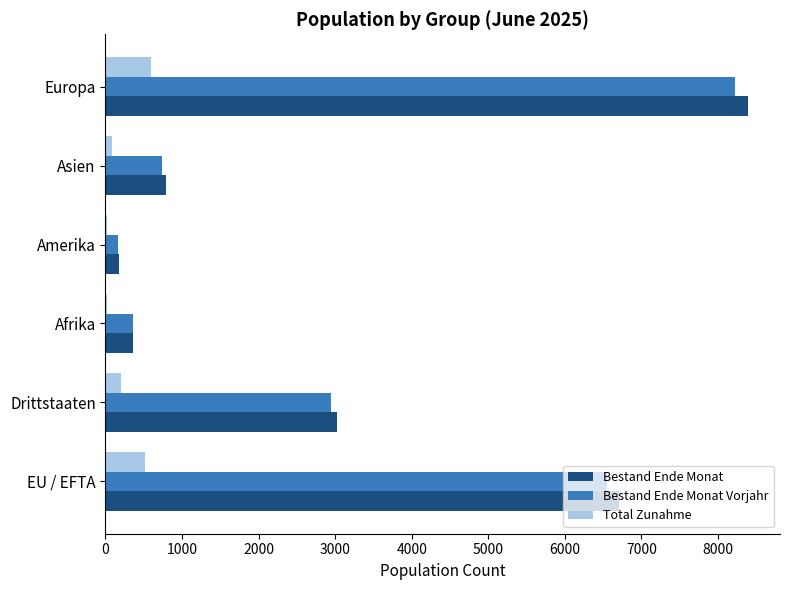

True or false: Bestand Ende Monat Vorjahr has a value of 359 at Afrika.

True